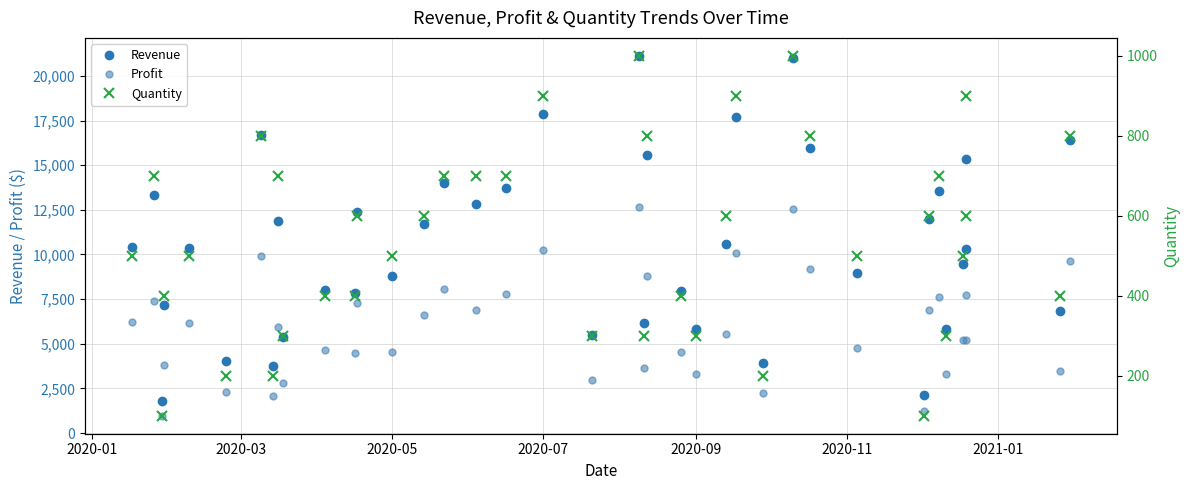

Does the chart display data point markers on the line(s)?

Yes